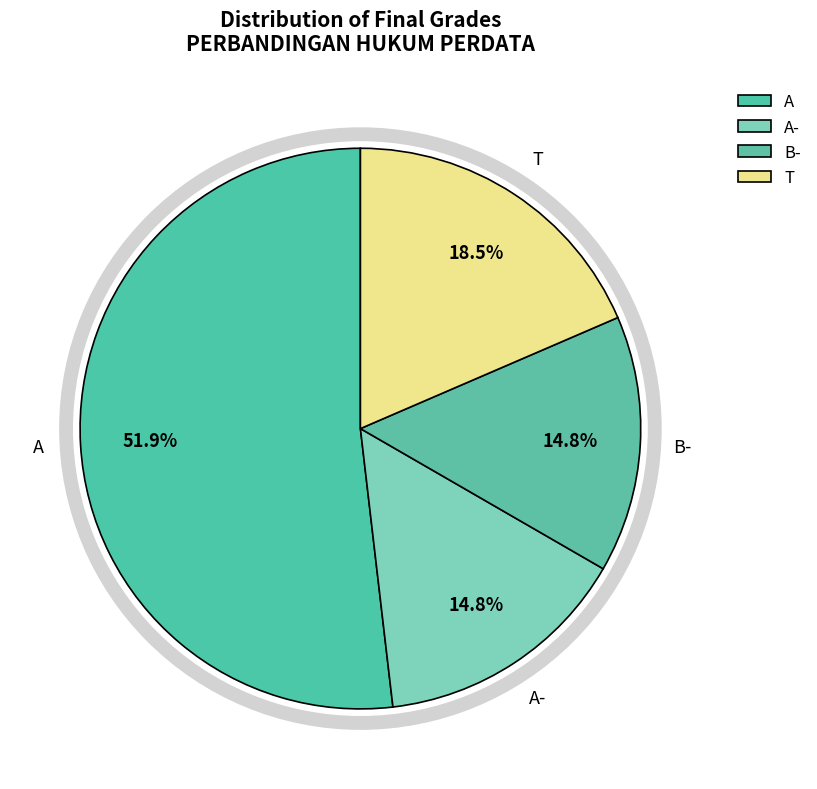

Which slice represents more than half of the pie?

A